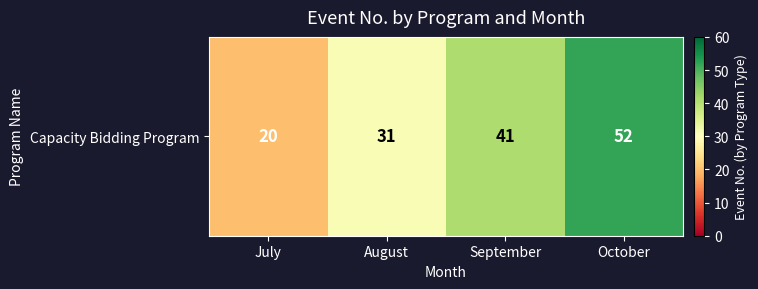

Count the values in the range 31 to 52.

3